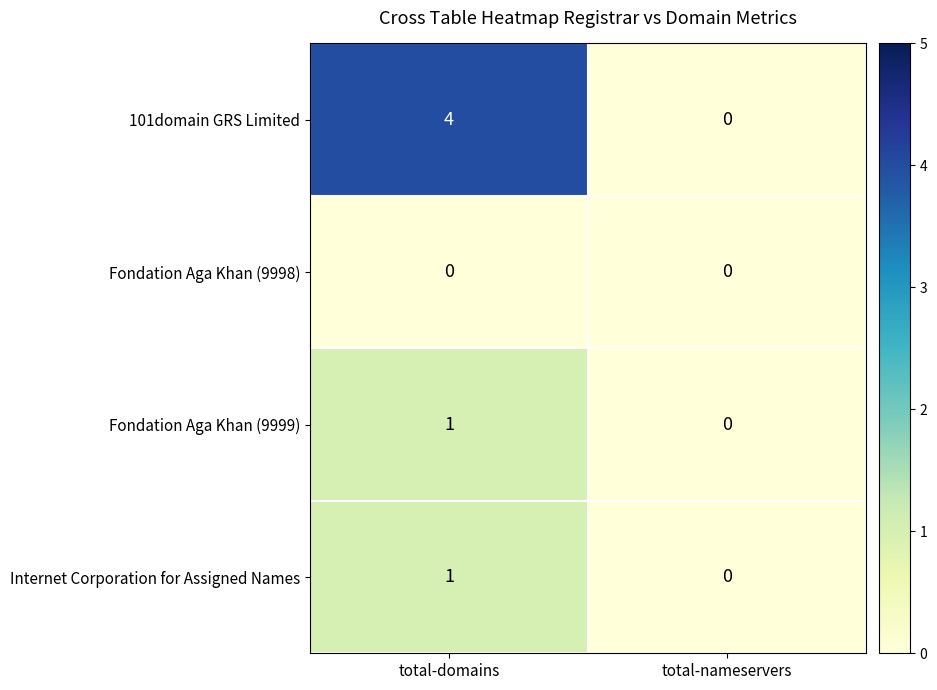

Which series has the largest total across all categories?

101domain GRS Limited